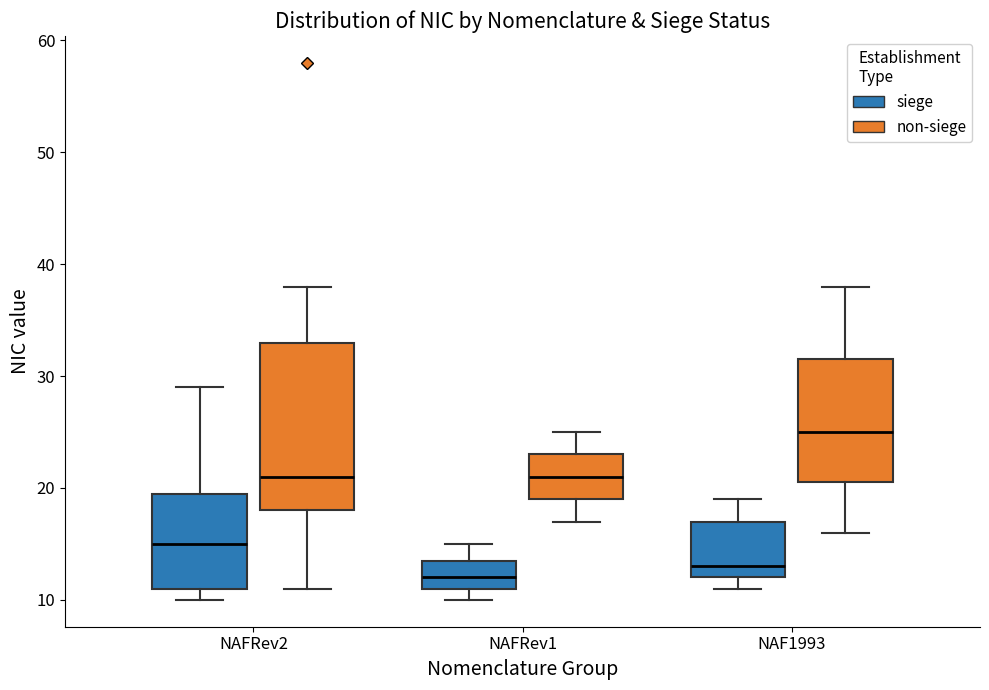

Where is the lower edge of the box for NAF1993 (siege) on the y-axis? The values are not printed on the chart, so give them approximately, as read against the axis.

12